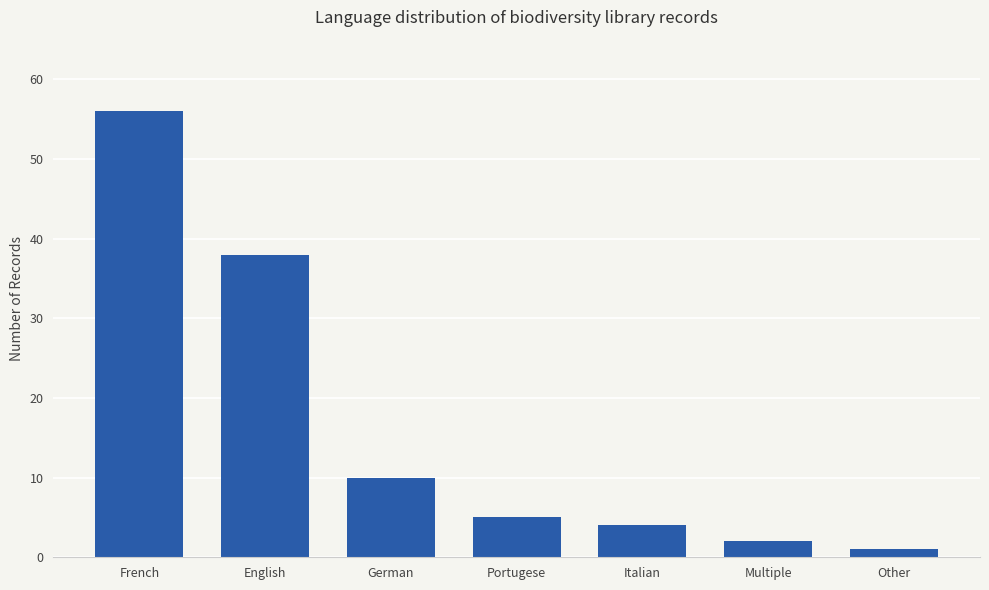

How many data points are less than 5?

3